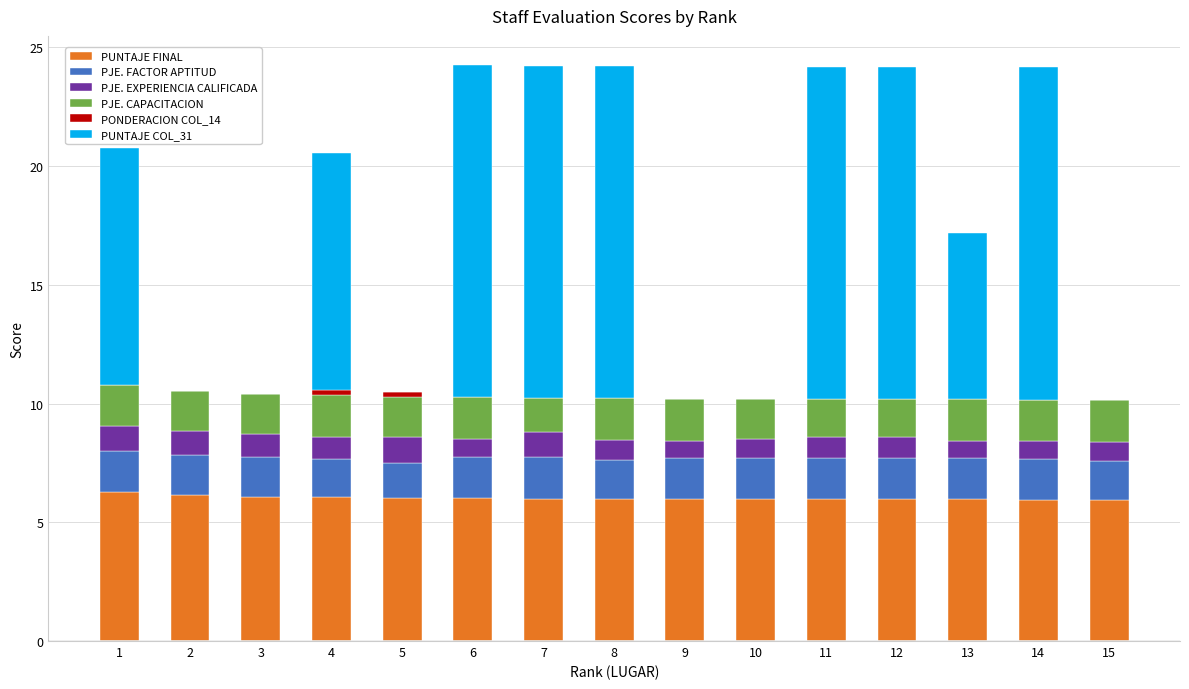

What is the total value across all series at 5?

10.5